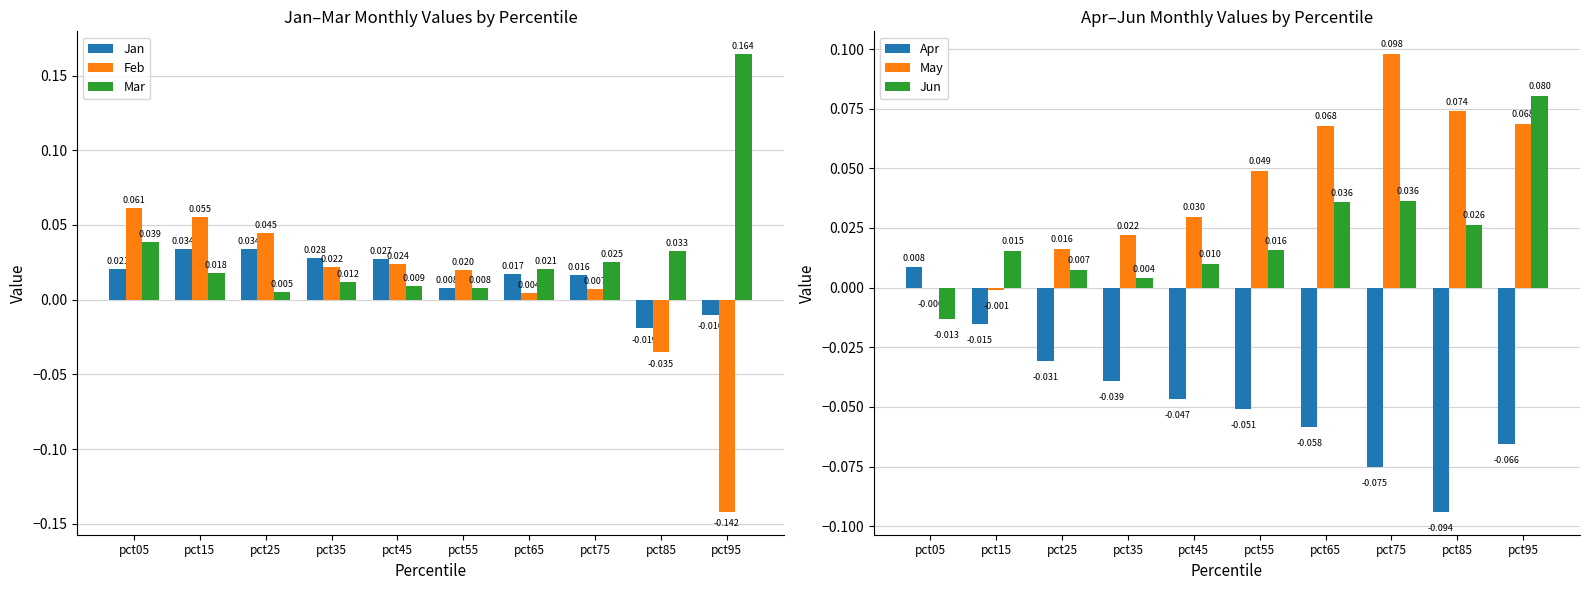

Reading left to right, what are all the values shown in this chart?

Jan: pct05=0.0	pct15=0.0	pct25=0.0	pct35=0.0	pct45=0.0	pct55=0.0	pct65=0.0	pct75=0.0	pct85=-0.0	pct95=-0.0
Feb: pct05=0.1	pct15=0.1	pct25=0.0	pct35=0.0	pct45=0.0	pct55=0.0	pct65=0.0	pct75=0.0	pct85=-0.0	pct95=-0.1
Mar: pct05=0.0	pct15=0.0	pct25=0.0	pct35=0.0	pct45=0.0	pct55=0.0	pct65=0.0	pct75=0.0	pct85=0.0	pct95=0.2
Apr: pct05=0.0	pct15=-0.0	pct25=-0.0	pct35=-0.0	pct45=-0.0	pct55=-0.1	pct65=-0.1	pct75=-0.1	pct85=-0.1	pct95=-0.1
May: pct05=-0.0	pct15=-0.0	pct25=0.0	pct35=0.0	pct45=0.0	pct55=0.0	pct65=0.1	pct75=0.1	pct85=0.1	pct95=0.1
Jun: pct05=-0.0	pct15=0.0	pct25=0.0	pct35=0.0	pct45=0.0	pct55=0.0	pct65=0.0	pct75=0.0	pct85=0.0	pct95=0.1